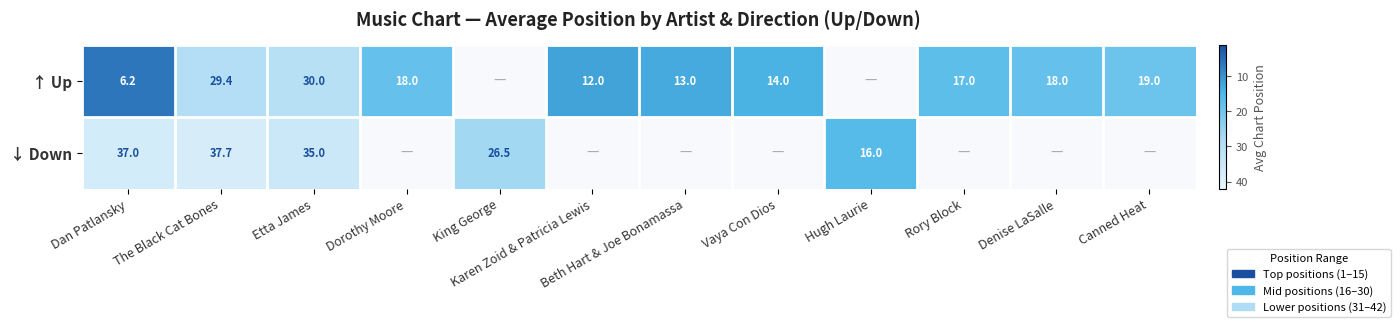

True or false: ↓ Down has a value of 35.0 at Etta James.

True